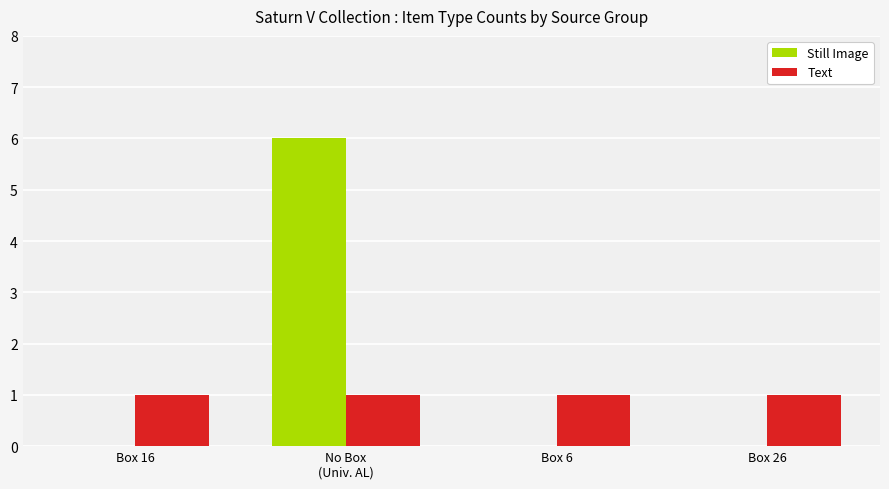

What is the sum of all Text values?

4